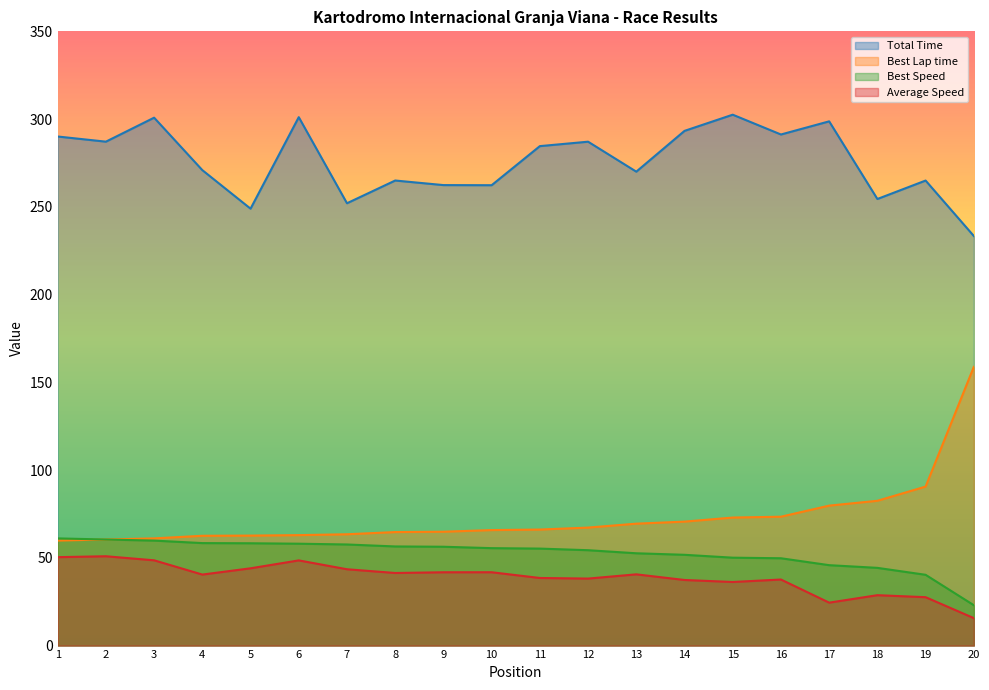

What is the value of the Best Speed point at the 16th from the left?

49.8